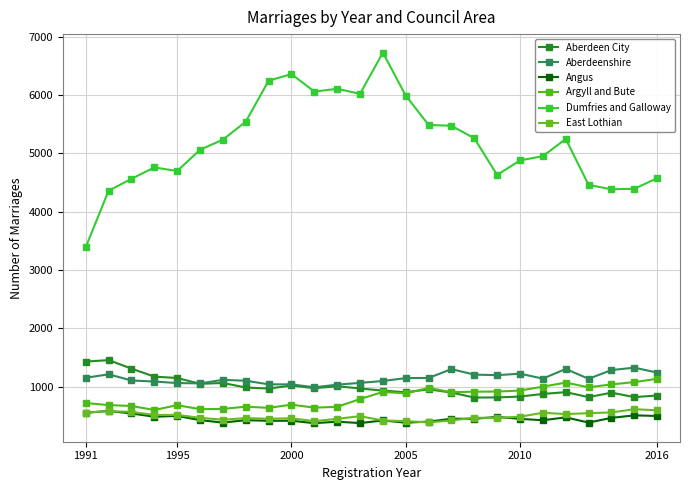

What is the maximum value shown in the chart?

6731